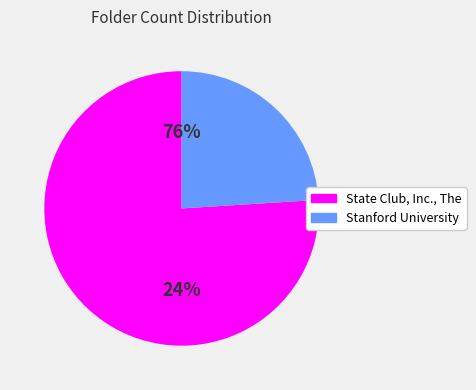

Is the sum of State Club, Inc., The and Stanford University greater than half?

Yes